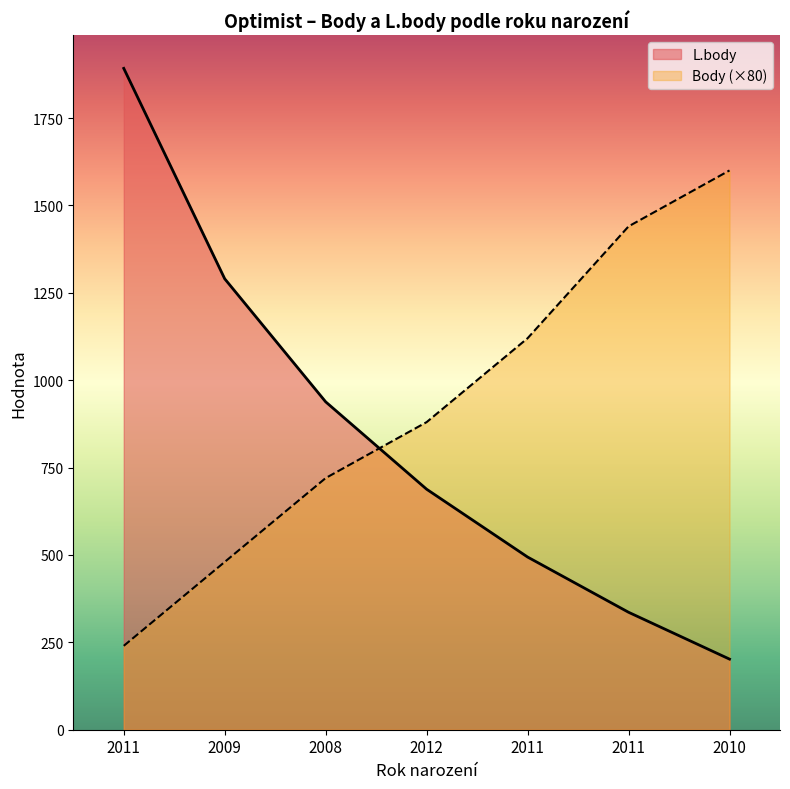

What is the lowest value of the Body series?

240